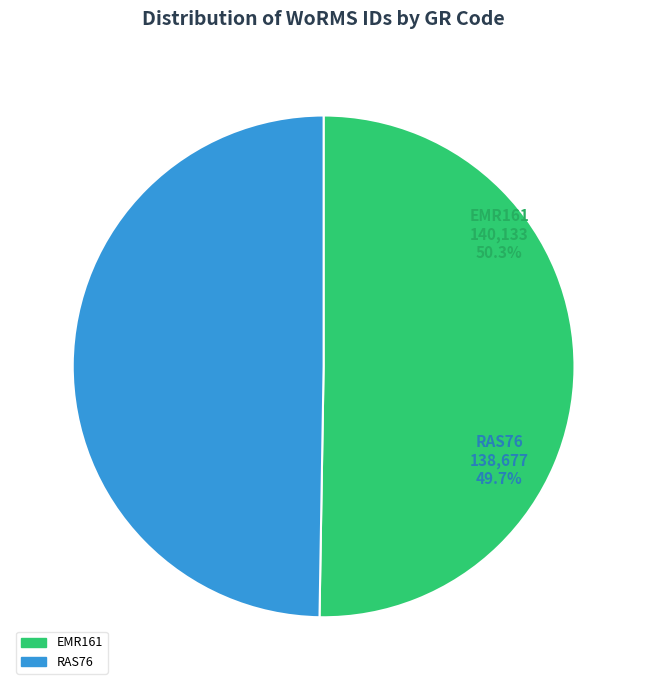

The EMR161 slice represents 60% of the pie. True or false?

False